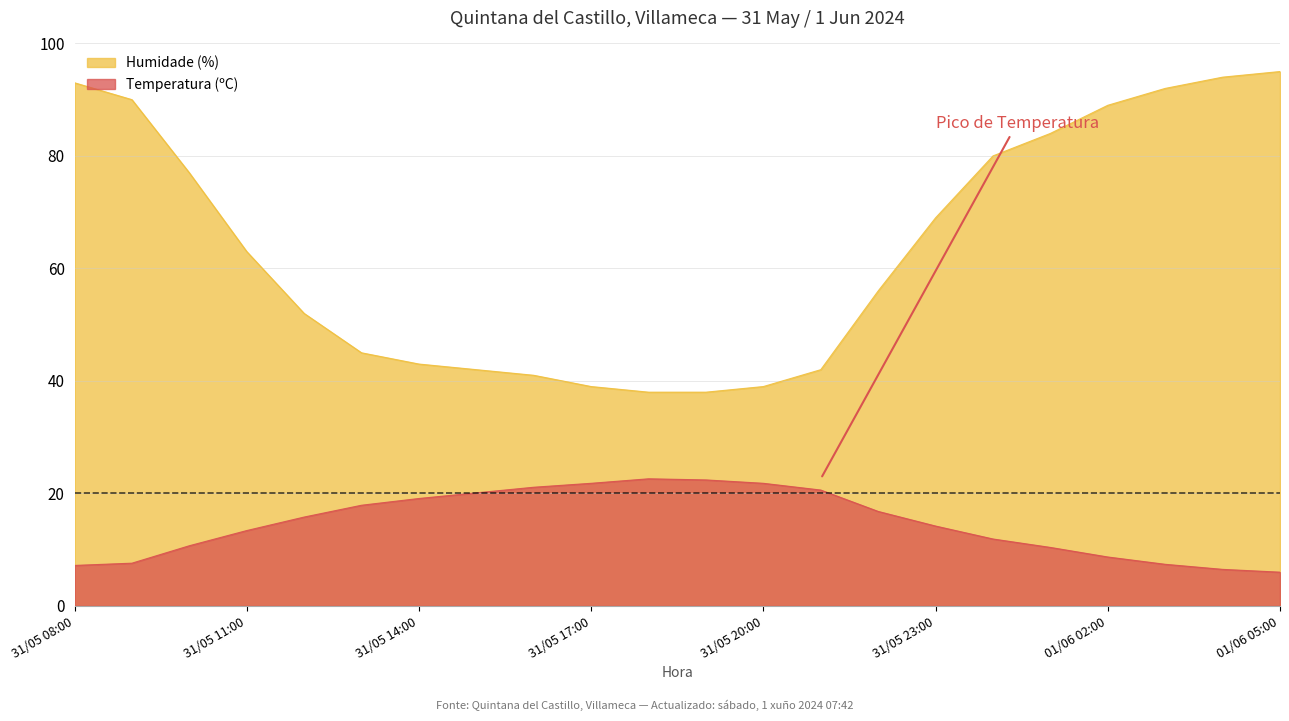

What is the label of the 5th point from the left?

31/05 12:00